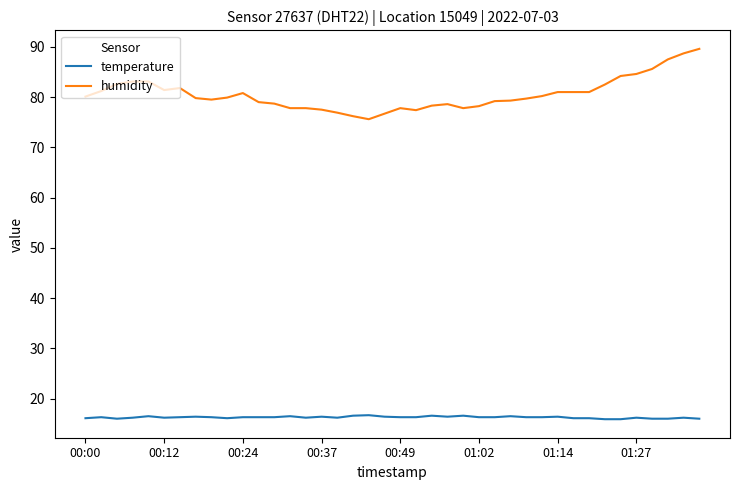

True or false: temperature and humidity cross at least once.

False